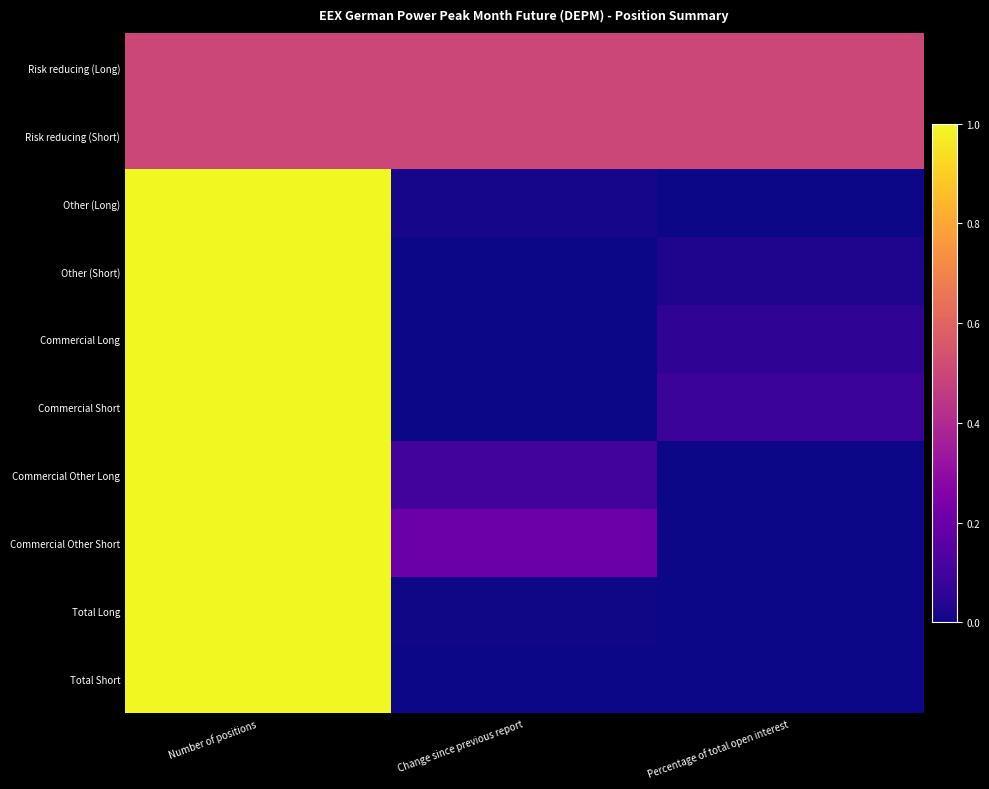

Reading left to right, list all the values displayed in this chart.

Risk reducing (Long): Number of positions=0.5	Change since previous report=0.5	Percentage of total open interest=0.5
Risk reducing (Short): Number of positions=0.5	Change since previous report=0.5	Percentage of total open interest=0.5
Other (Long): Number of positions=1.0	Change since previous report=0.0	Percentage of total open interest=0.0
Other (Short): Number of positions=1.0	Change since previous report=0.0	Percentage of total open interest=0.0
Commercial Long: Number of positions=1.0	Change since previous report=0.0	Percentage of total open interest=0.1
Commercial Short: Number of positions=1.0	Change since previous report=0.0	Percentage of total open interest=0.1
Commercial Other Long: Number of positions=1.0	Change since previous report=0.1	Percentage of total open interest=0.0
Commercial Other Short: Number of positions=1.0	Change since previous report=0.2	Percentage of total open interest=0.0
Total Long: Number of positions=1.0	Change since previous report=0.0	Percentage of total open interest=0.0
Total Short: Number of positions=1.0	Change since previous report=0.0	Percentage of total open interest=0.0